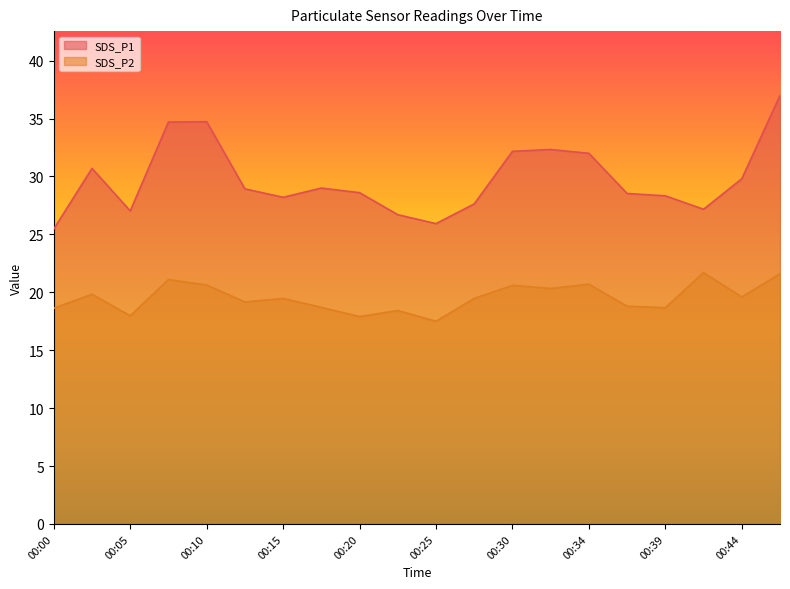

The SDS_P2 series shows 19.6 at 00:44. True or false?

True